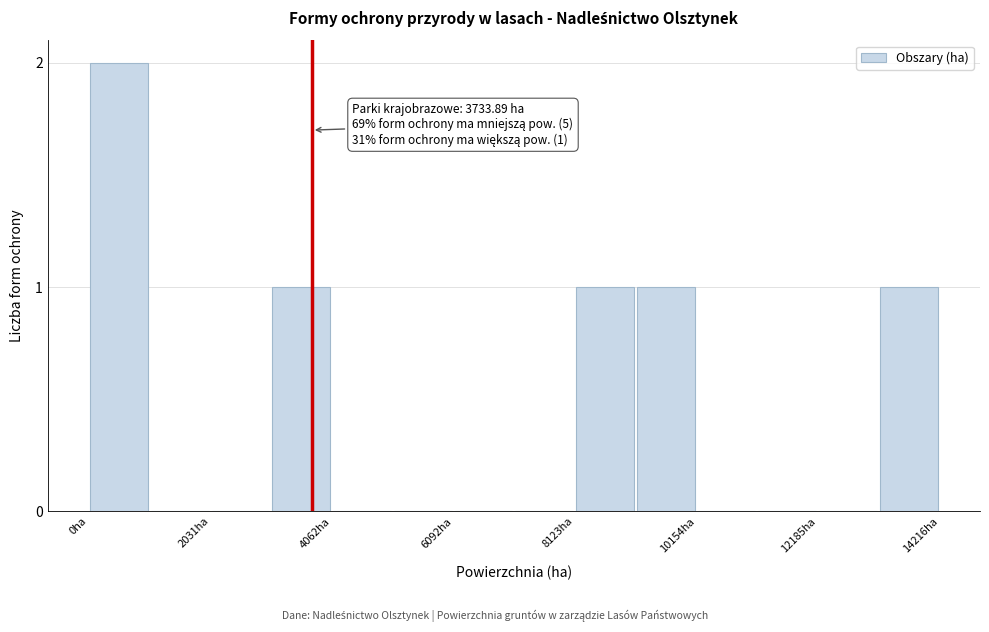

Around what value on the x-axis is the tallest bar? Give the approximate position of its centre, as read against the axis.

500